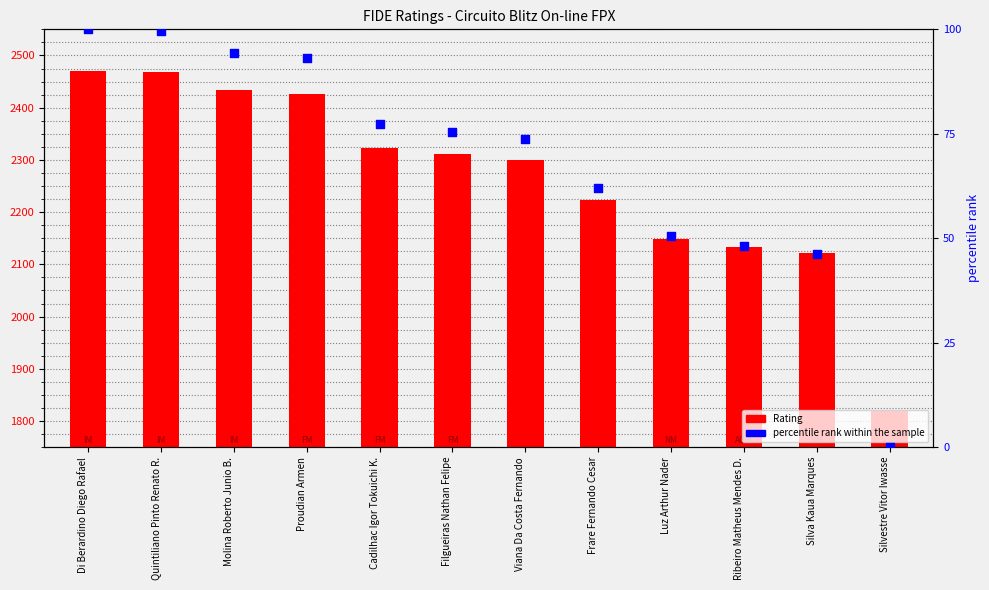

What are all the series names shown in the legend?

Rating, percentile rank within the sample